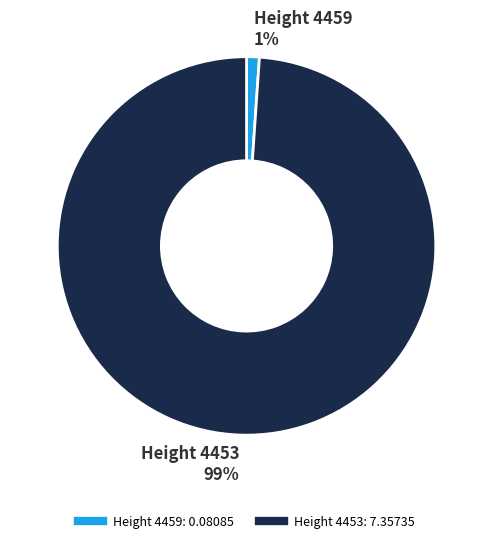

Count the number of slices in the pie.

2